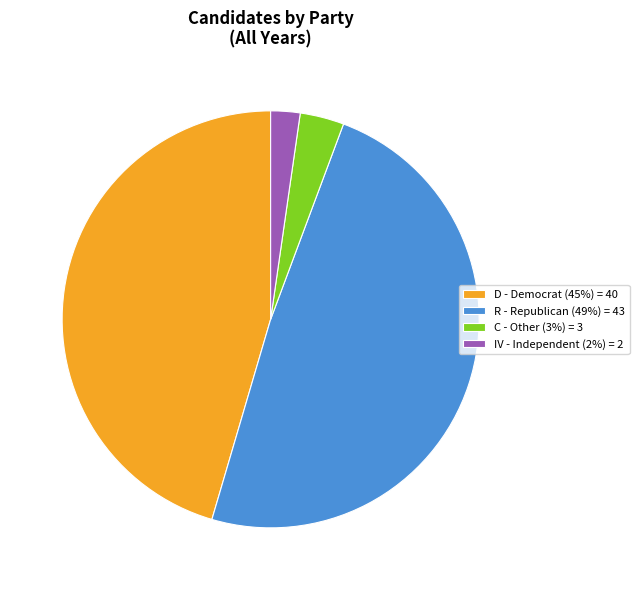

Do R - Republican (49%) = 43 and IV - Independent (2%) = 2 together represent more than half of the pie?

Yes